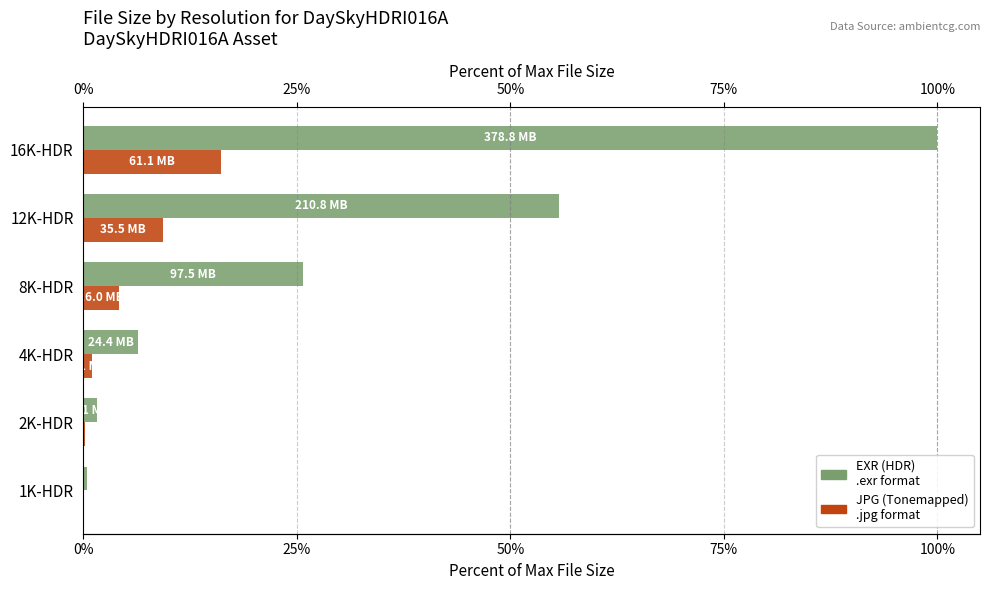

What is the sum of the JPG (Tonemapped) values at 16K-HDR and 4K-HDR?

17.2